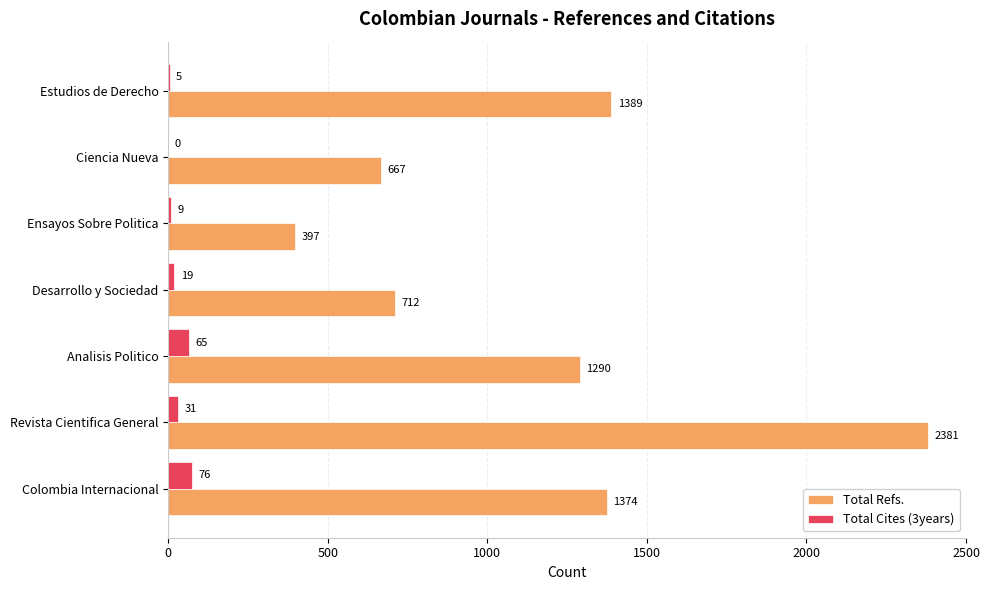

Between Colombia Internacional and Analisis Politico, which series saw the biggest shift?

Total Refs.